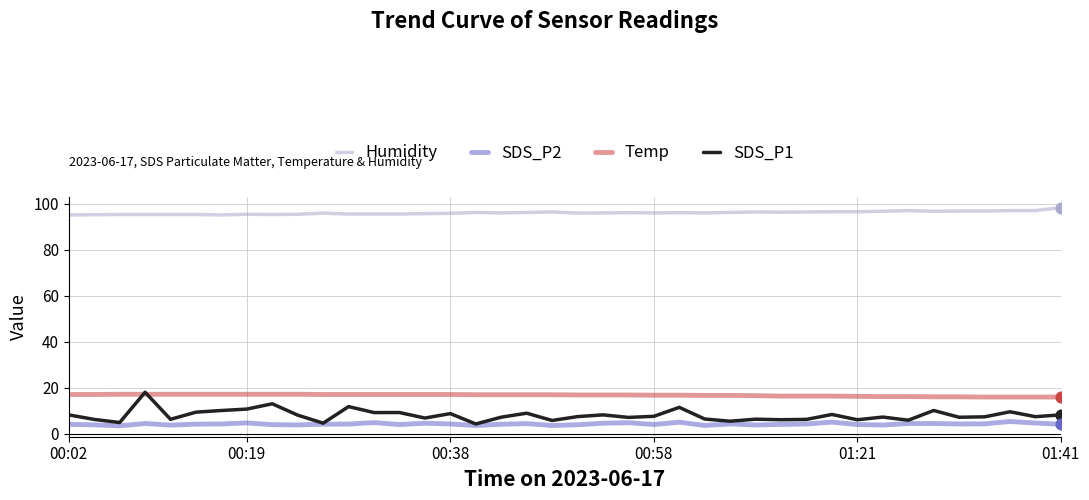

At how many categories does at least one series exceed 77?

40